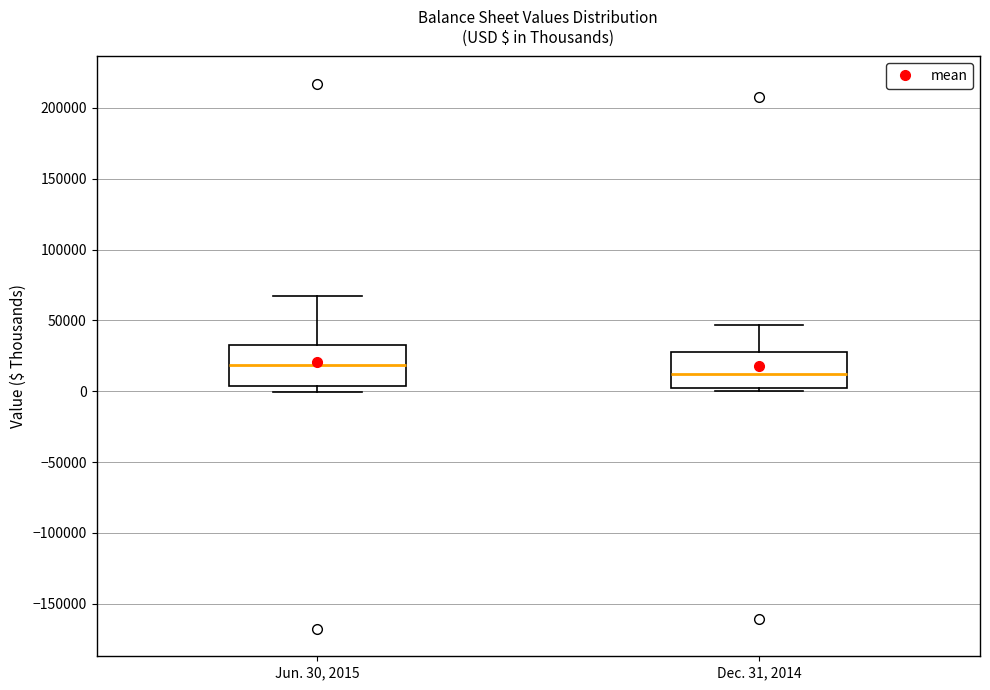

Where is the upper edge of the box for Jun. 30, 2015 on the y-axis? The values are not printed on the chart, so give them approximately, as read against the axis.

30000